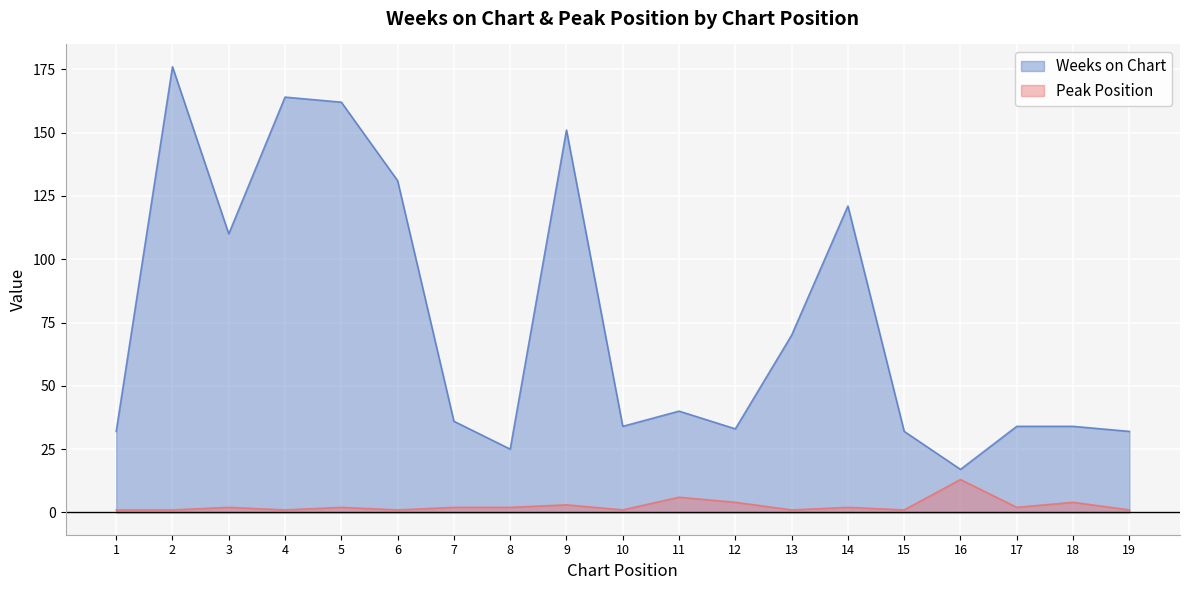

Which series has the widest spread of values?

Weeks on Chart